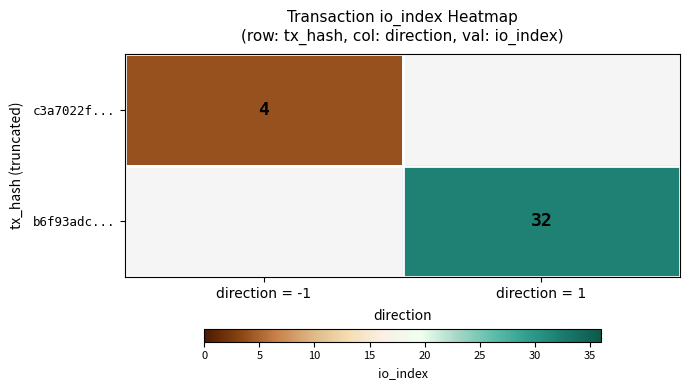

The value of b6f93adc... at direction = 1 is 32. True or false?

True